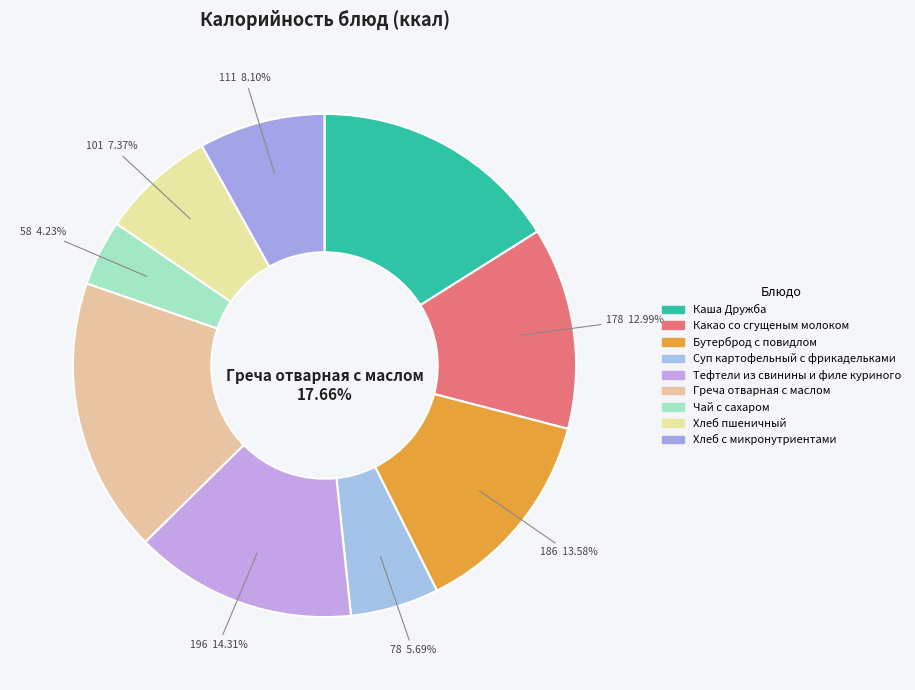

What percentage do Хлеб пшеничный and Каша Дружба together represent?

23.4%